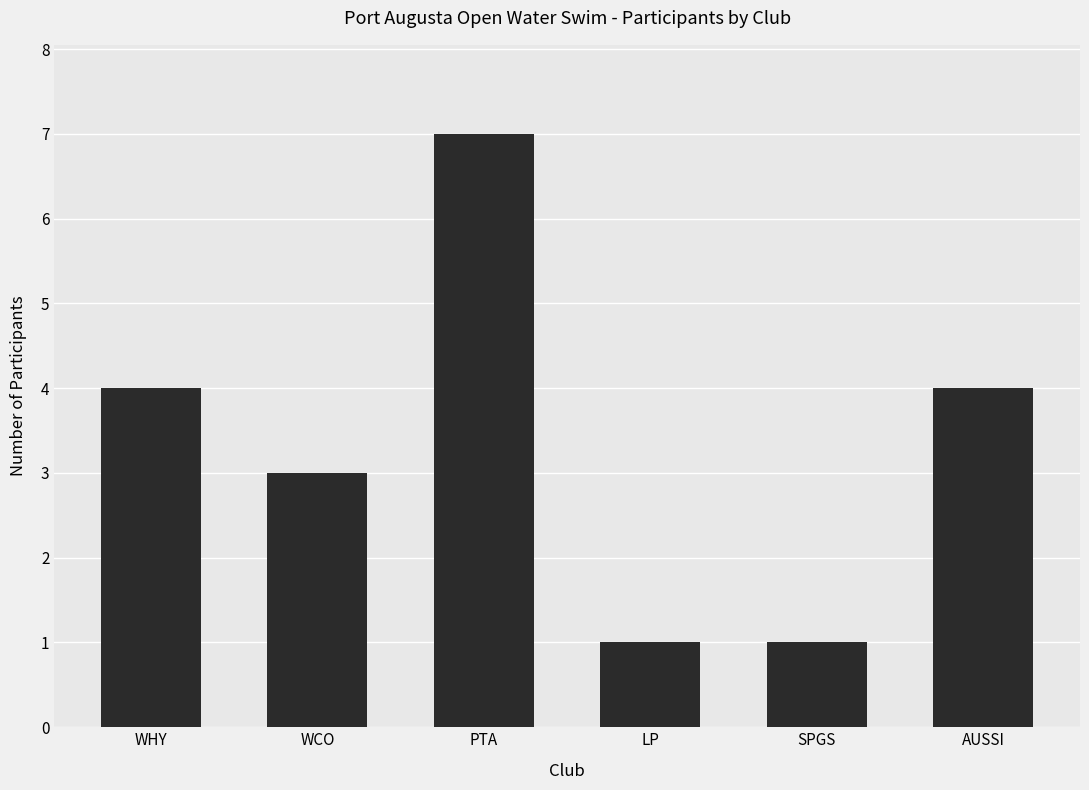

Which has a higher value, WHY or LP?

WHY